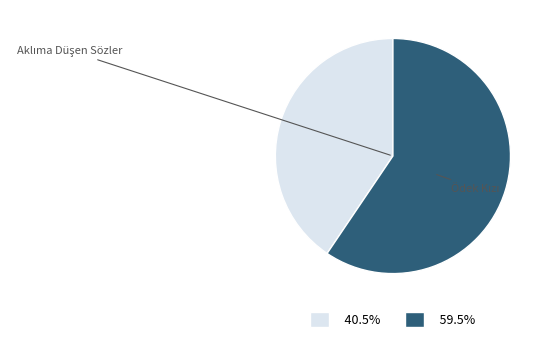

How many slices are in this pie chart?

2